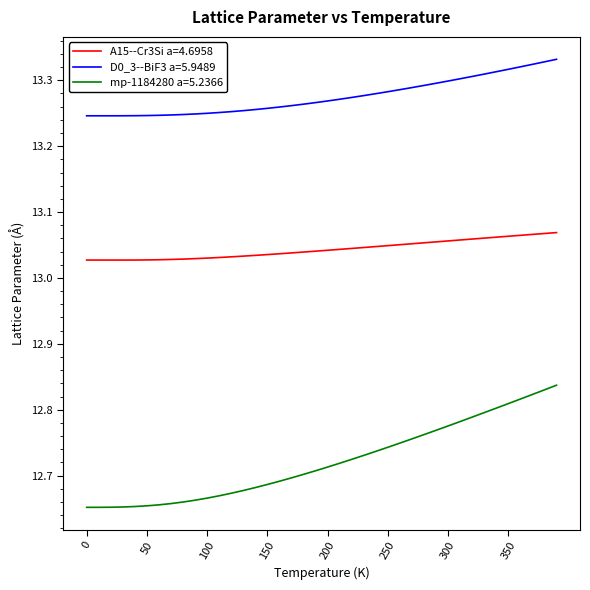

List the series in order of their overall mean, lowest first.

mp-1184280 a=5.2366, A15--Cr3Si a=4.6958, D0_3--BiF3 a=5.9489